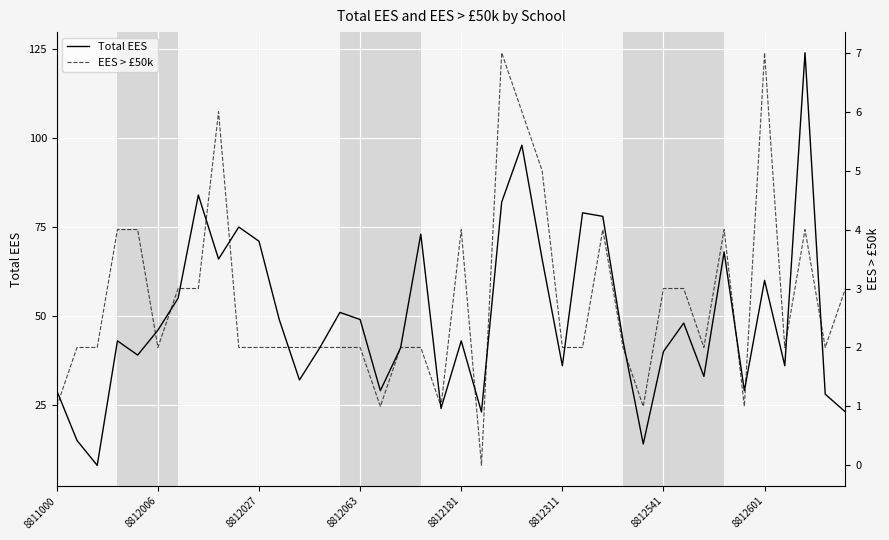

True or false: Total EES and EES > £50k cross at least once.

False